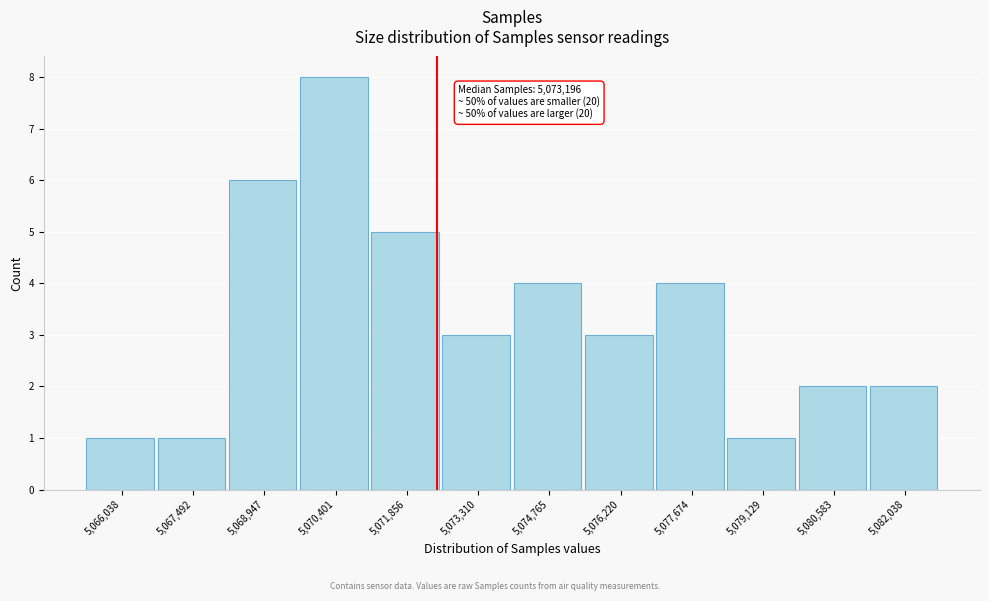

Reading left to right, transcribe all the data shown in this chart.

5,066,038=1	5,067,492=1	5,068,947=6	5,070,401=8	5,071,856=5	5,073,310=3	5,074,765=4	5,076,220=3	5,077,674=4	5,079,129=1	5,080,583=2	5,082,038=2